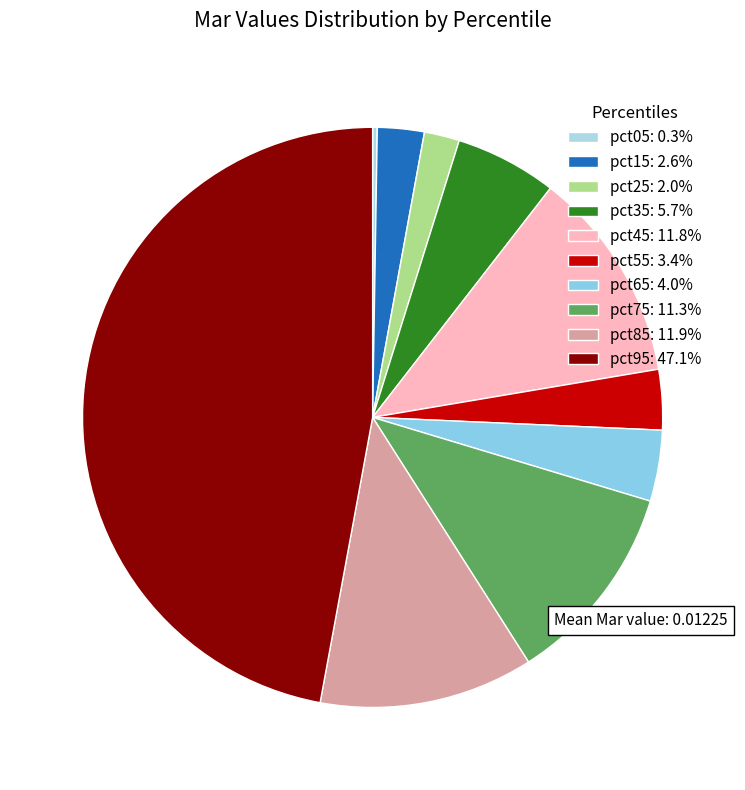

To the nearest percent, what percentage of the pie is pct45?

12%